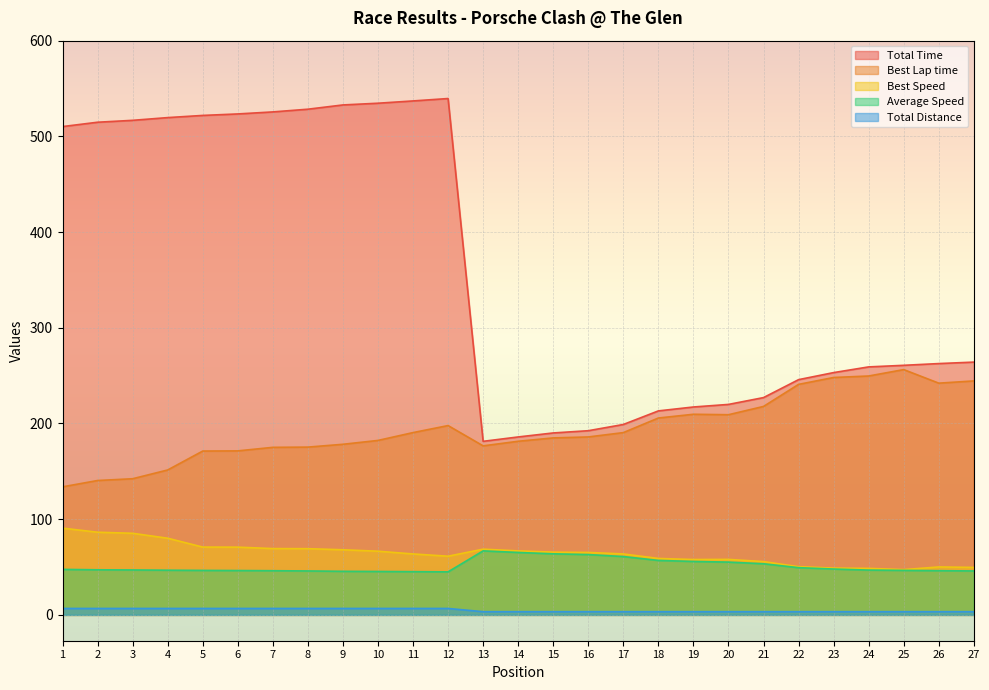

How many lines are shown in the chart?

5